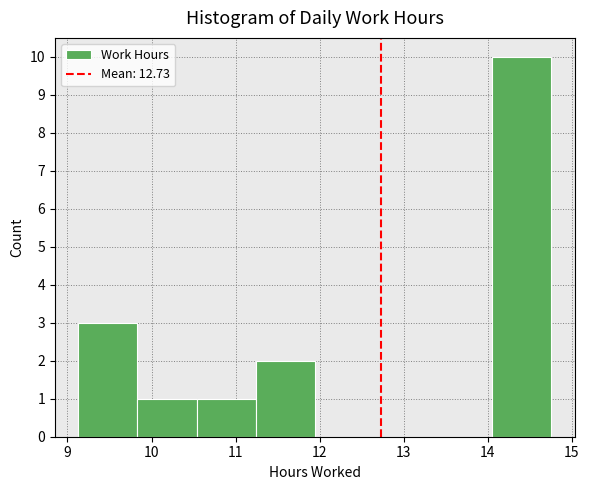

Over which range of the x-axis is the bar tallest?

14.0 to 14.8